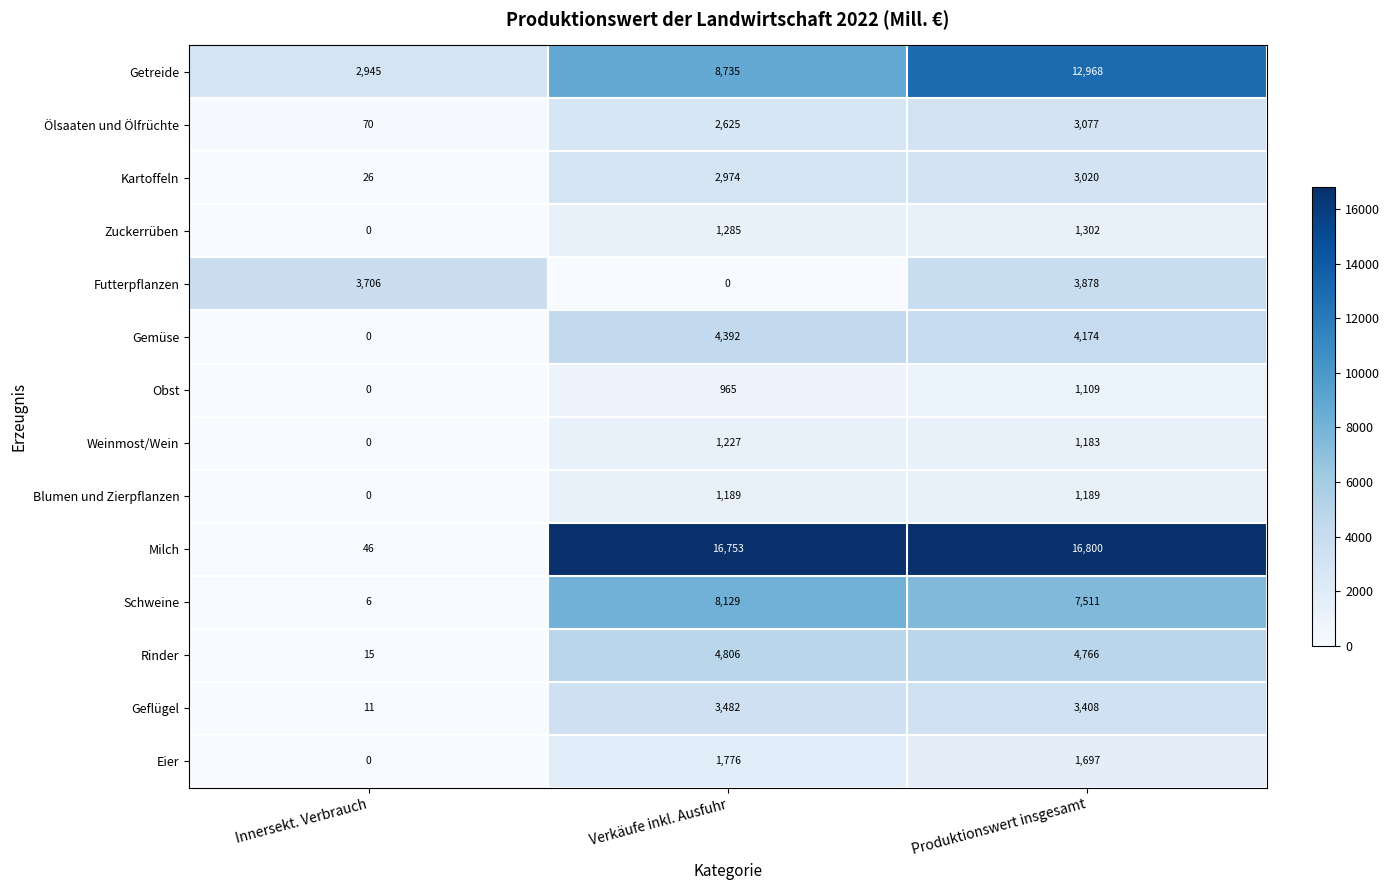

True or false: Eier has a value of 2702 at Produktionswert insgesamt.

False